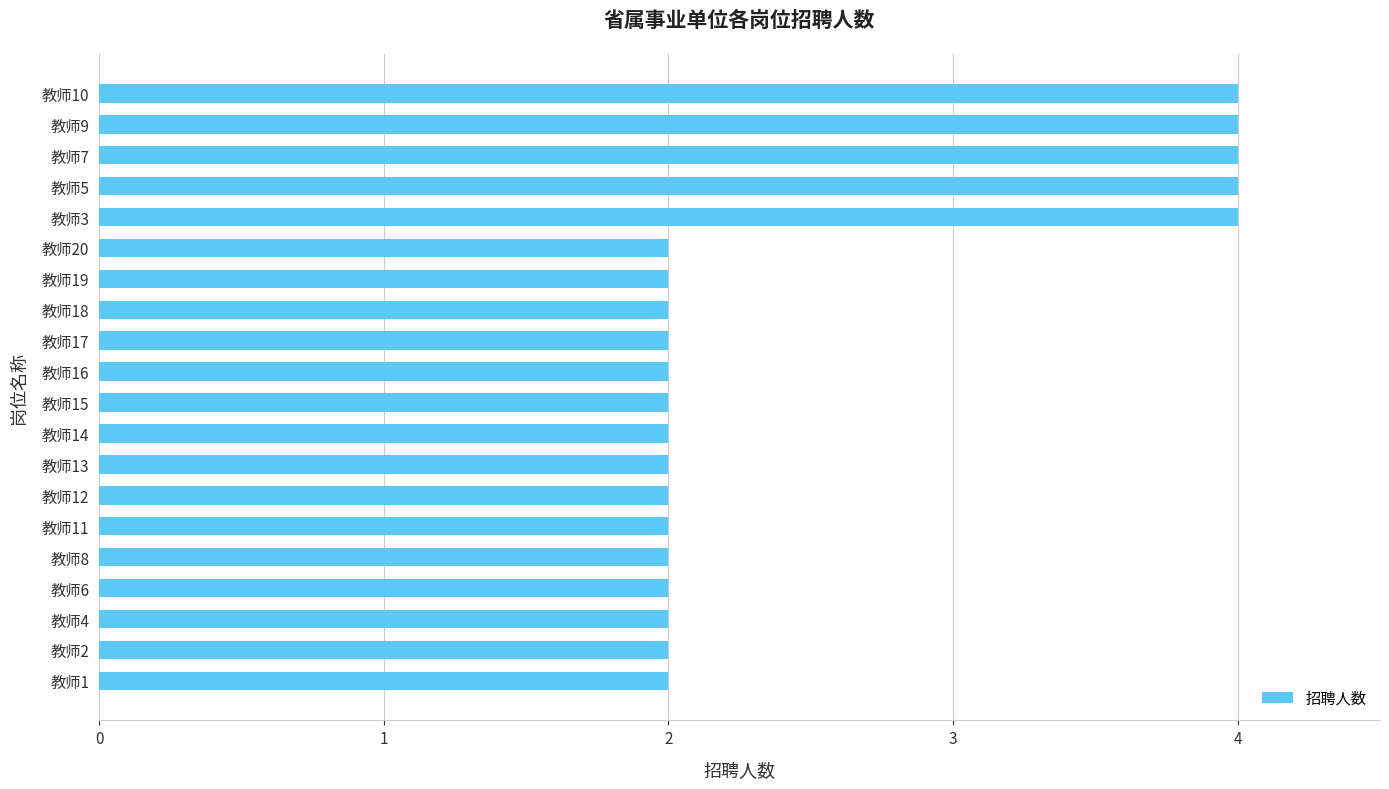

What is the difference between the maximum and minimum values?

2